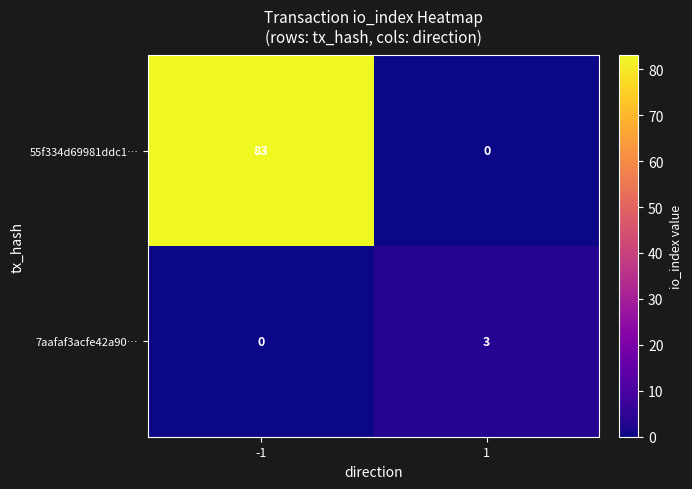

At -1, list the series in order from largest to smallest.

55f334d69981ddc1…, 7aafaf3acfe42a90…